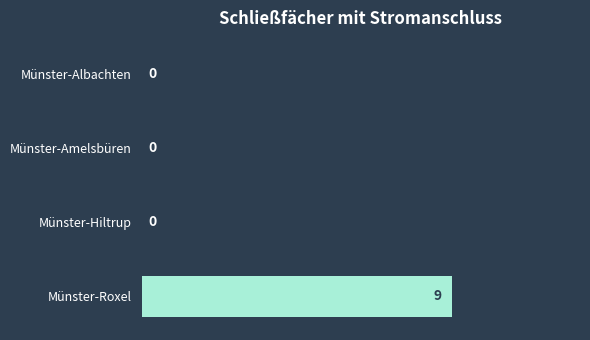

True or false: the data shows -6 at Münster-Hiltrup.

False